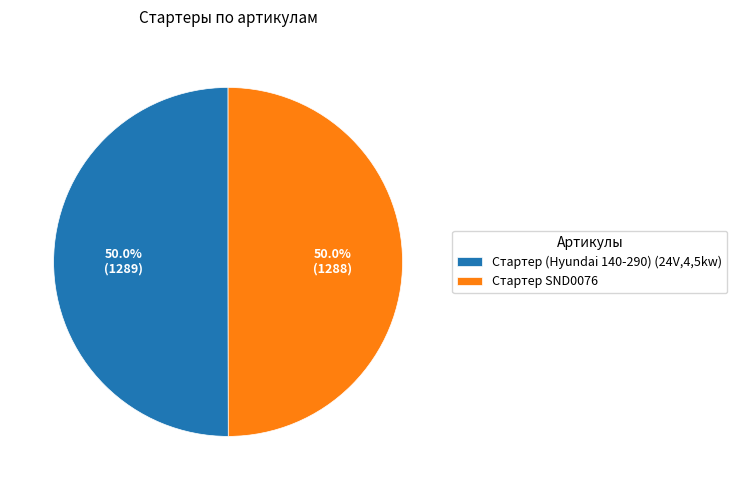

What is the ratio of the value at Стартер SND0076 to the value at Стартер (Hyundai 140-290) (24V,4,5kw)?

1.0